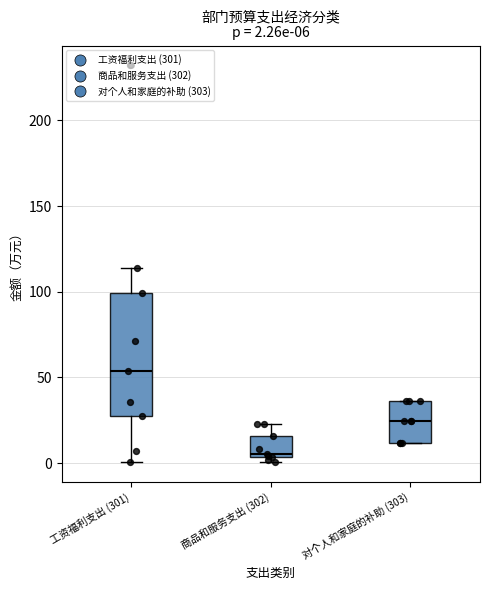

Which box is the tallest, from its lower edge to its upper edge?

工资福利支出 (301)